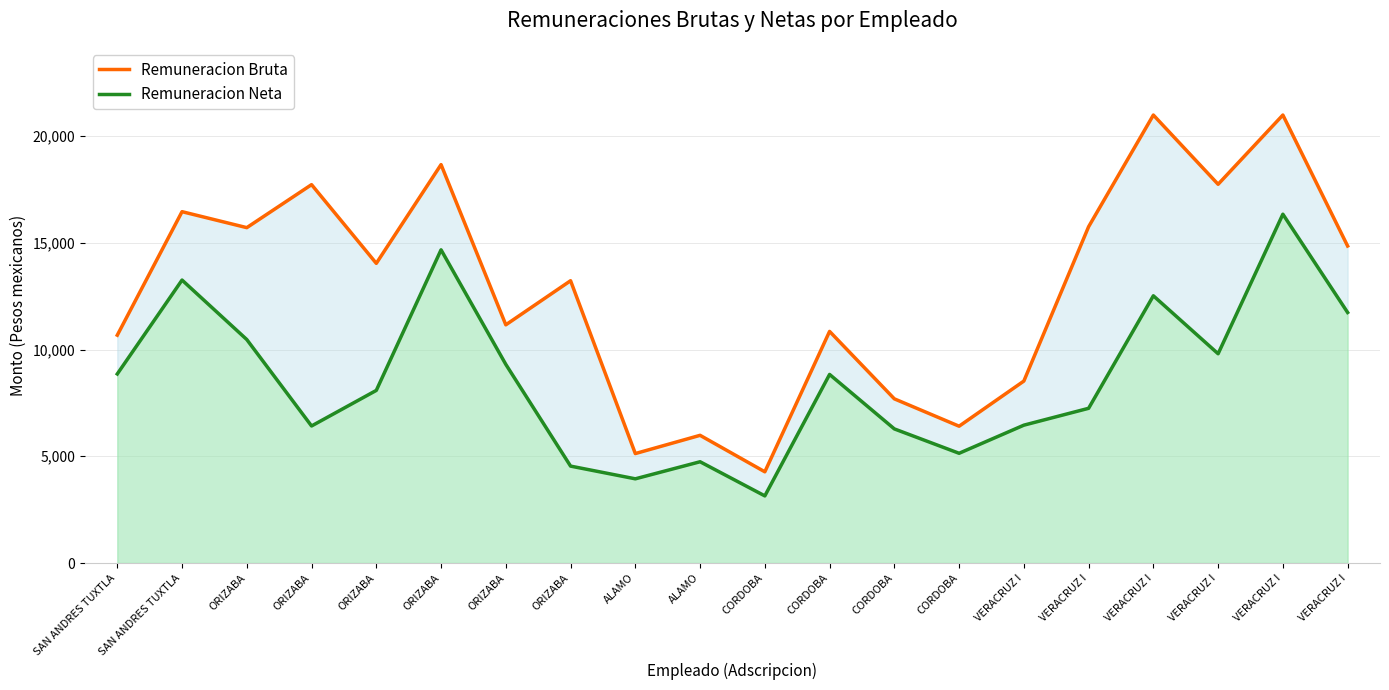

At which category is the sum across all series the highest?

VERACRUZ I